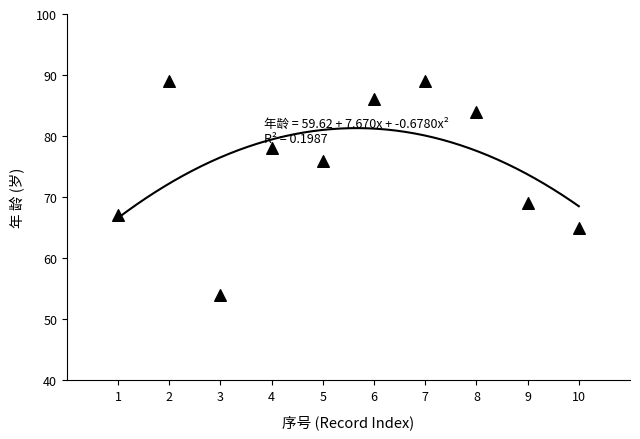

What is the range of X values (max minus min)?

9